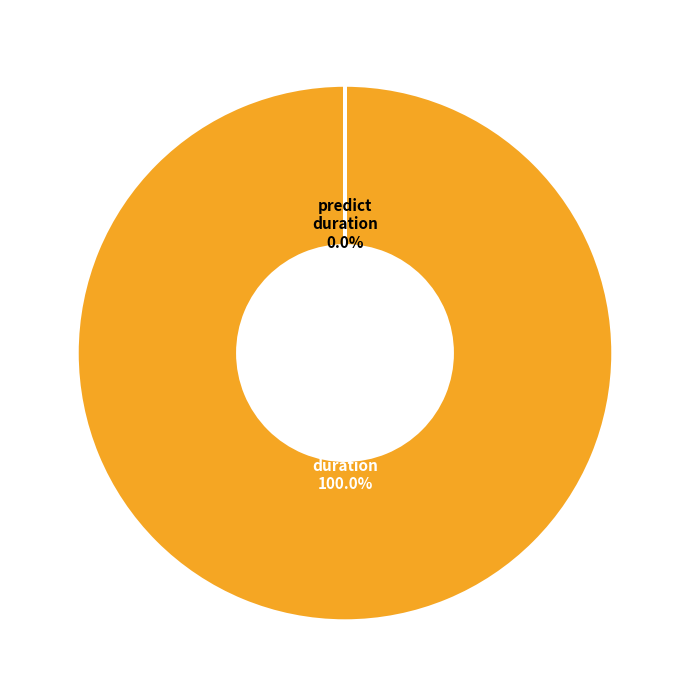

The training_duration slice represents 99% of the pie. True or false?

False